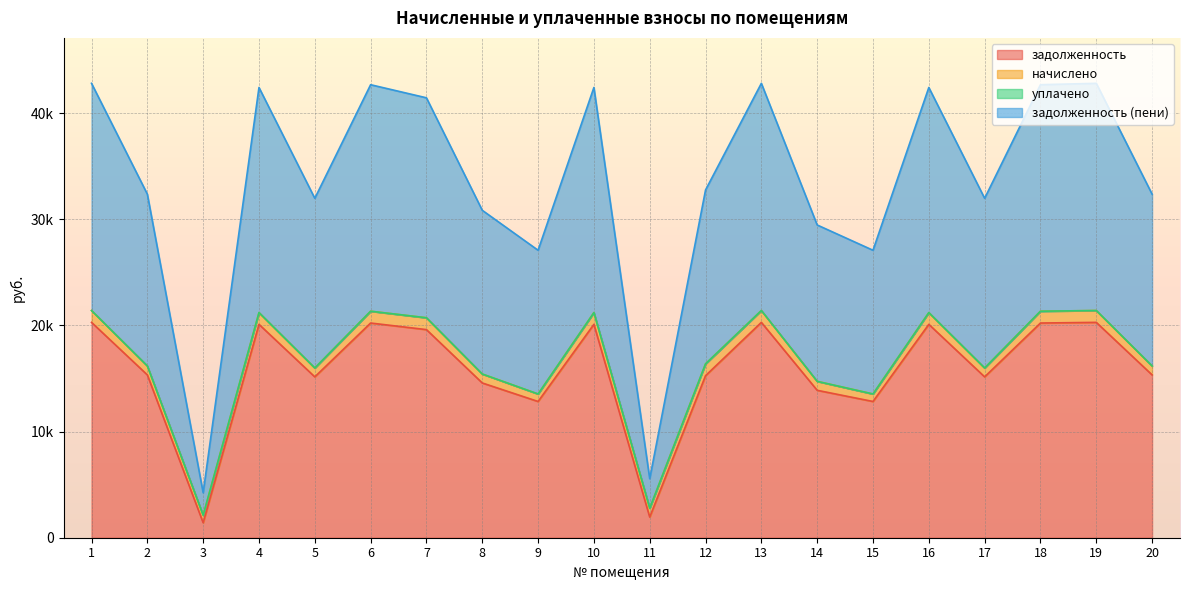

True or false: задолженность and задолженность (пени) intersect in this chart.

False